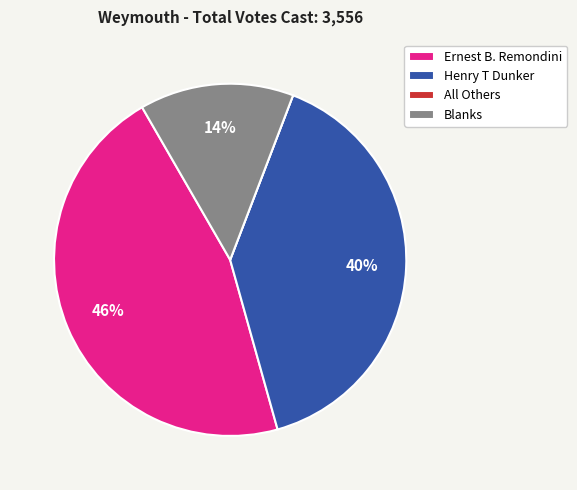

Approximately how many times larger is the value at Henry T Dunker compared to Ernest B. Remondini?

0.9